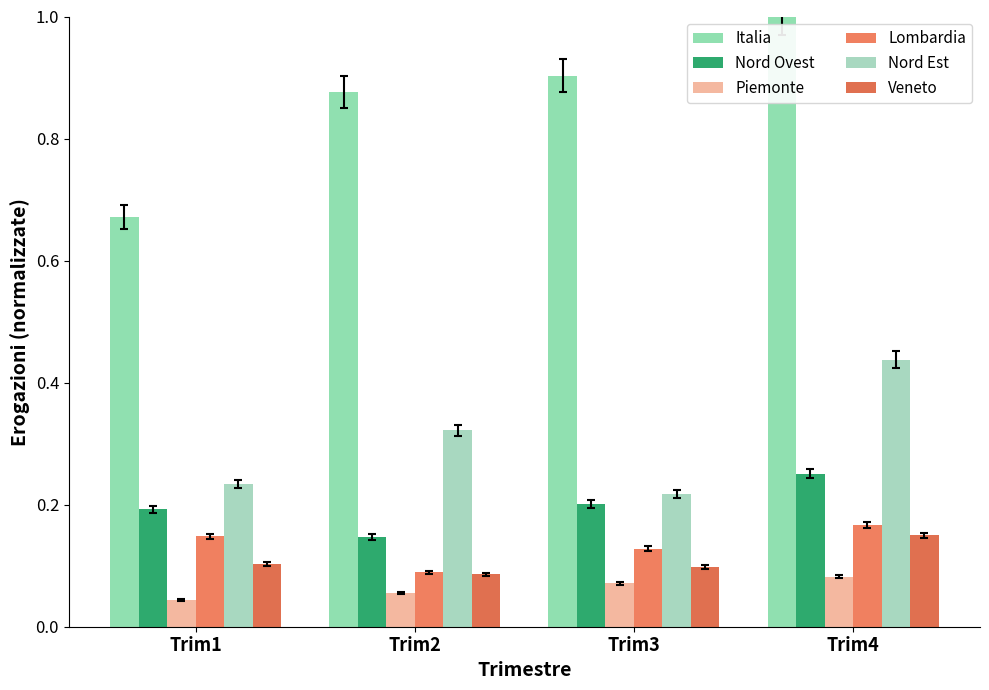

Which series changed the most between Trim1 and Trim2?

Italia